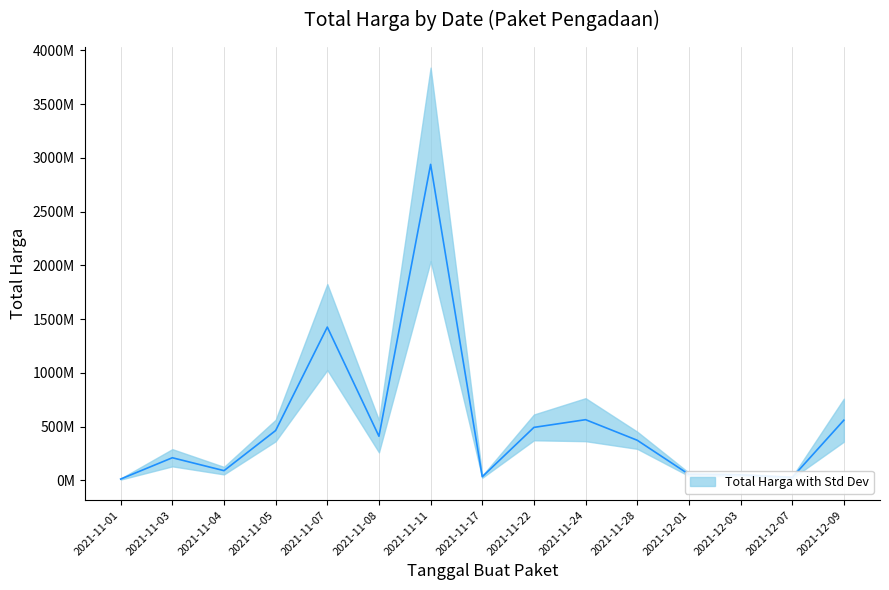

True or false: the data shows 12787500 at 2021-11-01.

True